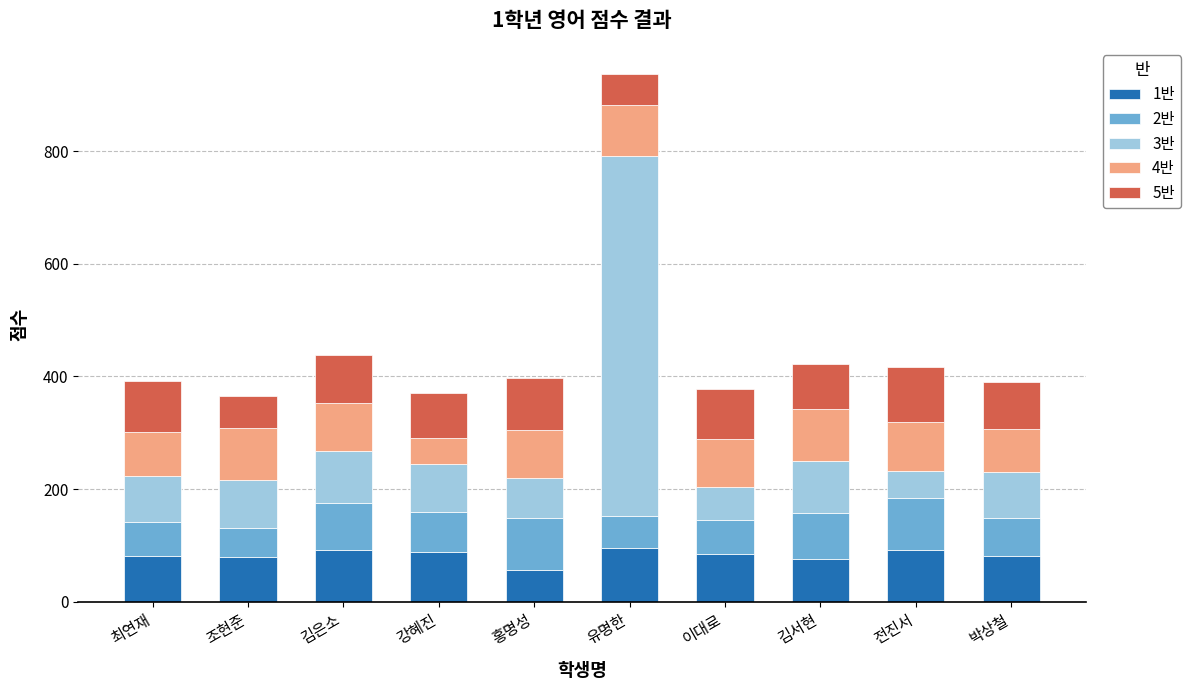

What is the difference between the maximum and minimum values in the 1반 series?

38